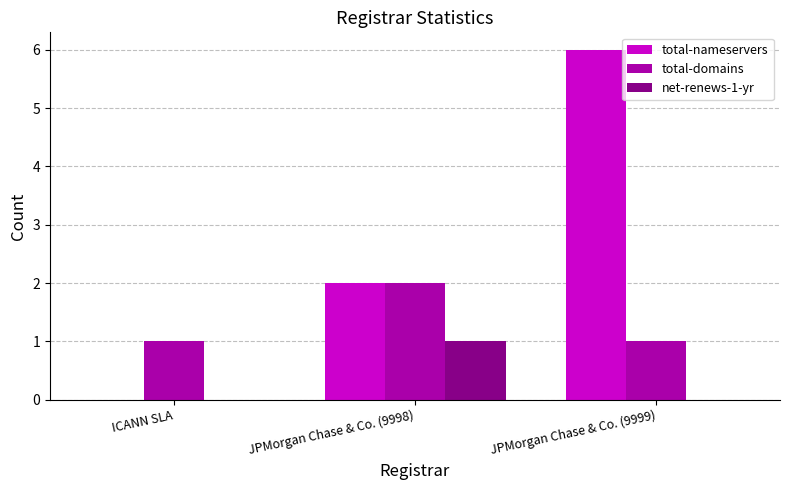

What is the greatest value displayed?

6